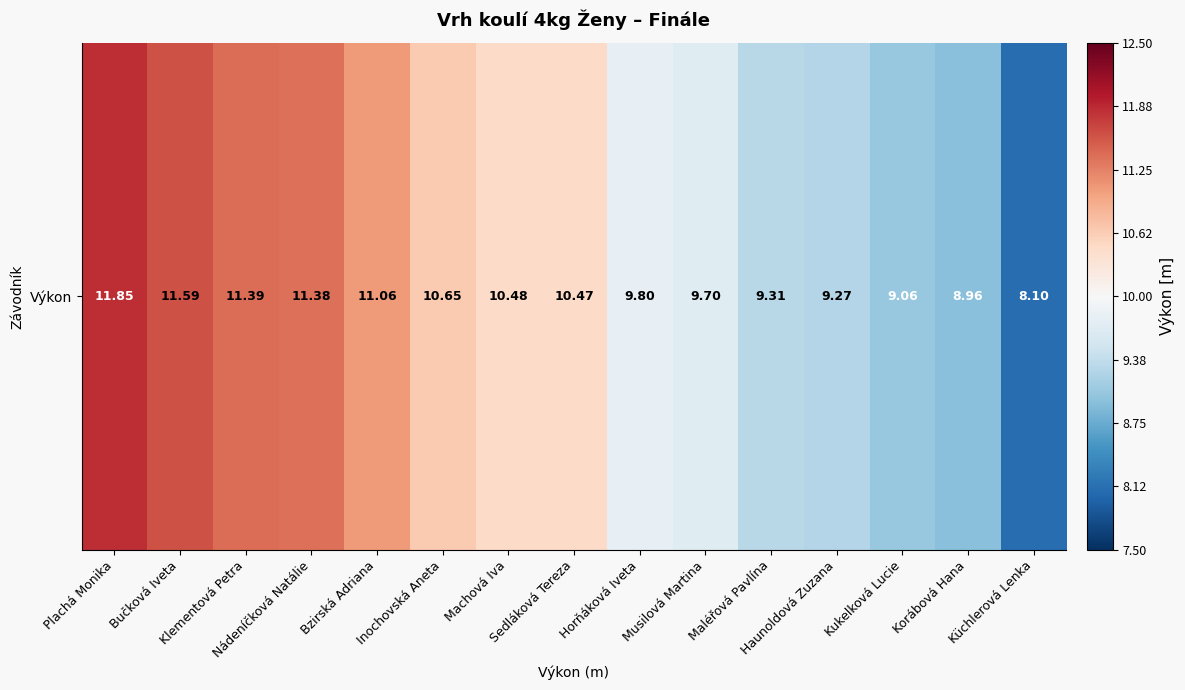

The value at Nádeníčková Natálie is 17.9. True or false?

False